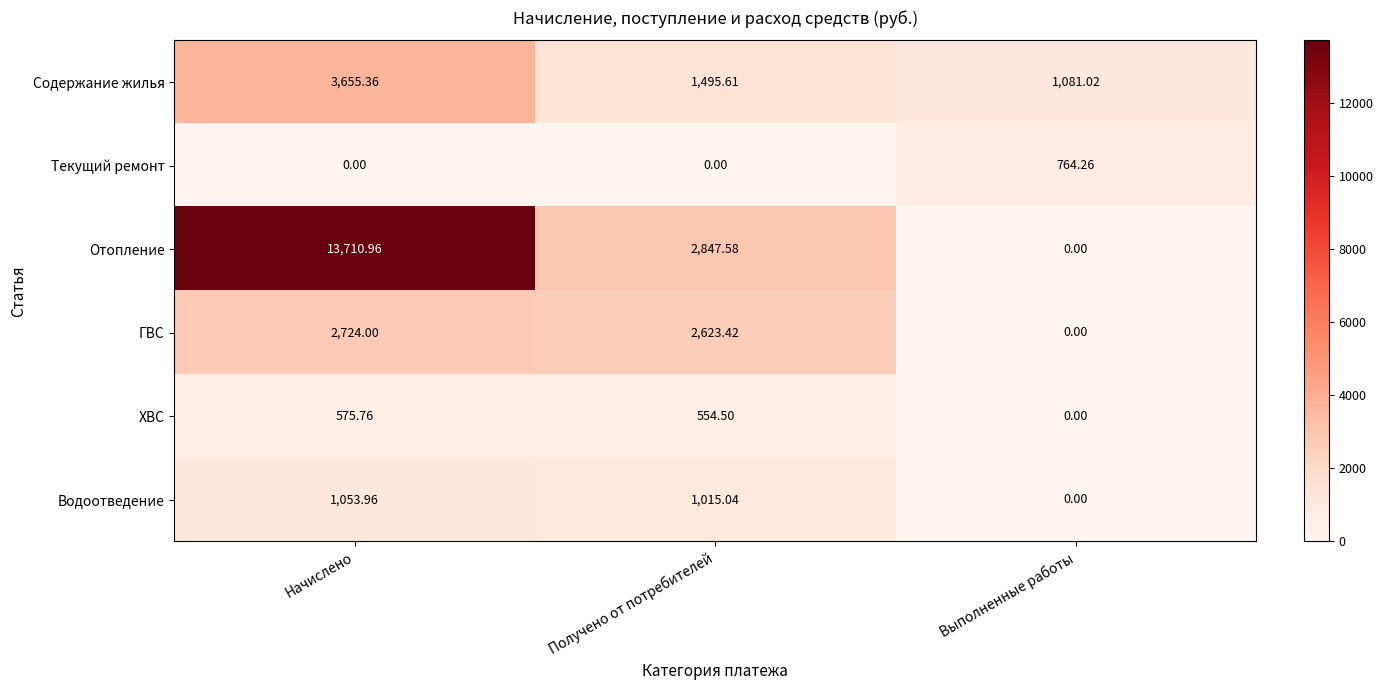

Is the value of ХВС at Получено от потребителей greater than the value of Текущий ремонт at Выполненные работы?

No